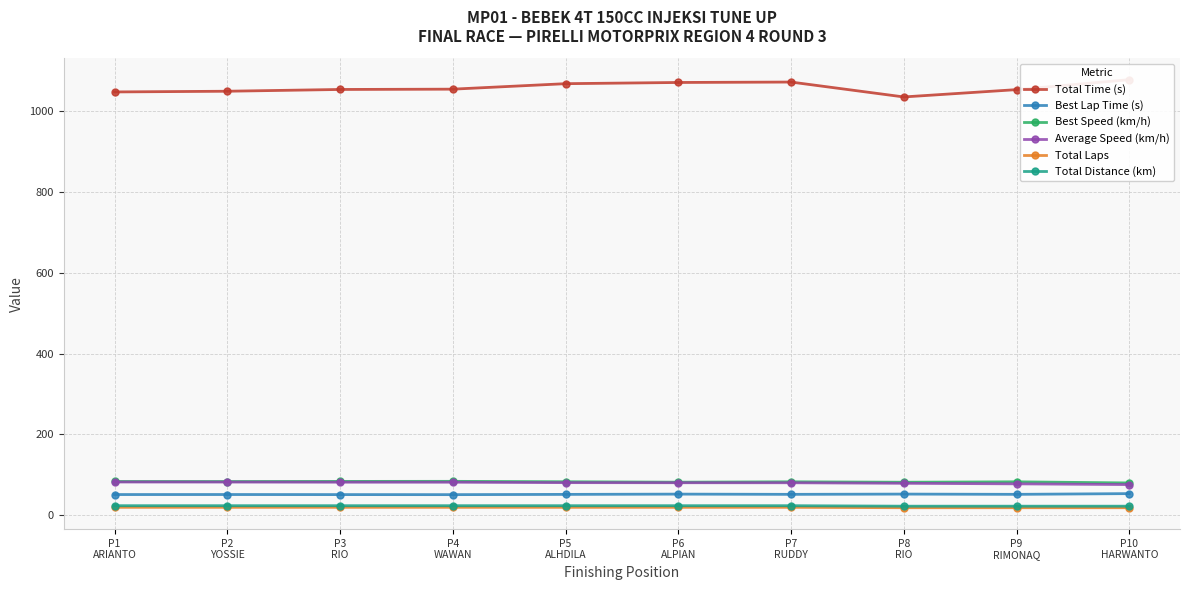

Reading left to right, transcribe all the data shown in this chart.

Total Time (s): P1
ARIANTO=1046.5	P2
YOSSIE=1048.2	P3
RIO=1052.6	P4
WAWAN=1053.4	P5
ALHDILA=1066.9	P6
ALPIAN=1069.9	P7
RUDDY=1070.9	P8
RIO=1034.1	P9
RIMONAQ=1052.2	P10
HARWANTO=1076.8
Best Lap Time (s): P1
ARIANTO=51.5	P2
YOSSIE=51.6	P3
RIO=51.4	P4
WAWAN=51.3	P5
ALHDILA=51.9	P6
ALPIAN=52.6	P7
RUDDY=52.0	P8
RIO=52.7	P9
RIMONAQ=52.1	P10
HARWANTO=53.9
Best Speed (km/h): P1
ARIANTO=83.8	P2
YOSSIE=83.7	P3
RIO=84.0	P4
WAWAN=84.2	P5
ALHDILA=83.2	P6
ALPIAN=82.1	P7
RUDDY=83.0	P8
RIO=82.0	P9
RIMONAQ=83.0	P10
HARWANTO=80.2
Average Speed (km/h): P1
ARIANTO=82.6	P2
YOSSIE=82.4	P3
RIO=82.1	P4
WAWAN=82.0	P5
ALHDILA=81.0	P6
ALPIAN=80.8	P7
RUDDY=80.7	P8
RIO=79.4	P9
RIMONAQ=78.0	P10
HARWANTO=76.2
Total Laps: P1
ARIANTO=20.0	P2
YOSSIE=20.0	P3
RIO=20.0	P4
WAWAN=20.0	P5
ALHDILA=20.0	P6
ALPIAN=20.0	P7
RUDDY=20.0	P8
RIO=19.0	P9
RIMONAQ=19.0	P10
HARWANTO=19.0
Total Distance (km): P1
ARIANTO=24.0	P2
YOSSIE=24.0	P3
RIO=24.0	P4
WAWAN=24.0	P5
ALHDILA=24.0	P6
ALPIAN=24.0	P7
RUDDY=24.0	P8
RIO=22.8	P9
RIMONAQ=22.8	P10
HARWANTO=22.8